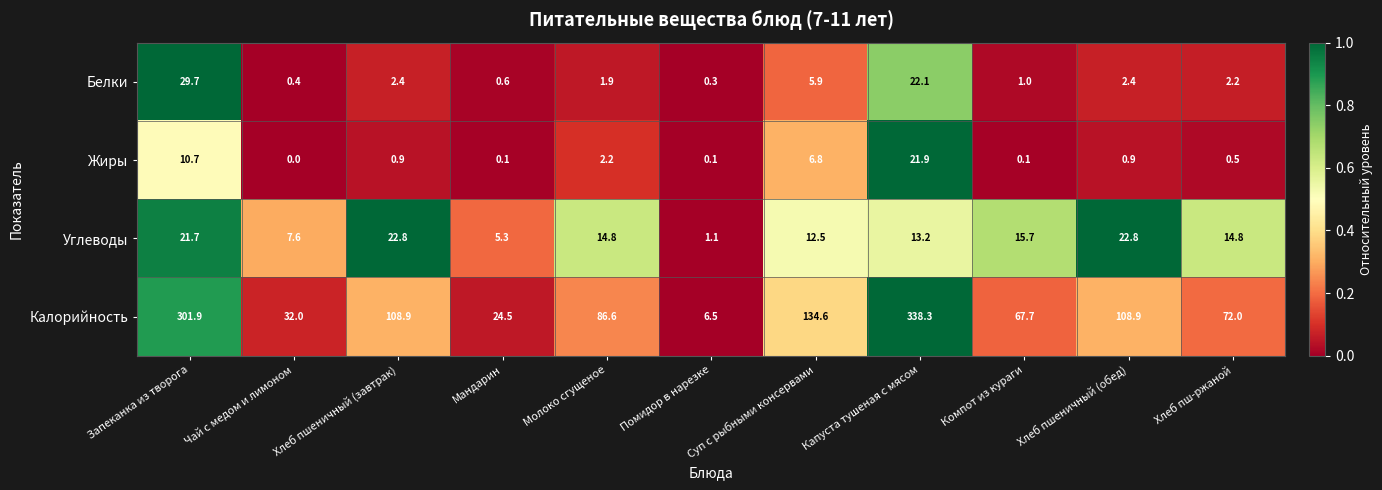

What value does the Жиры series have at Капуста тушеная с мясом?

21.9